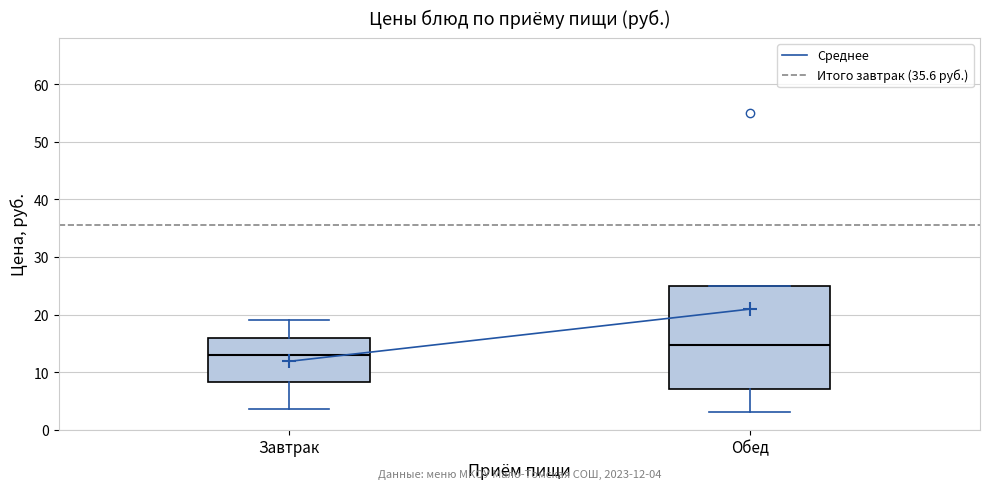

Which box is the tallest, from its lower edge to its upper edge?

Обед